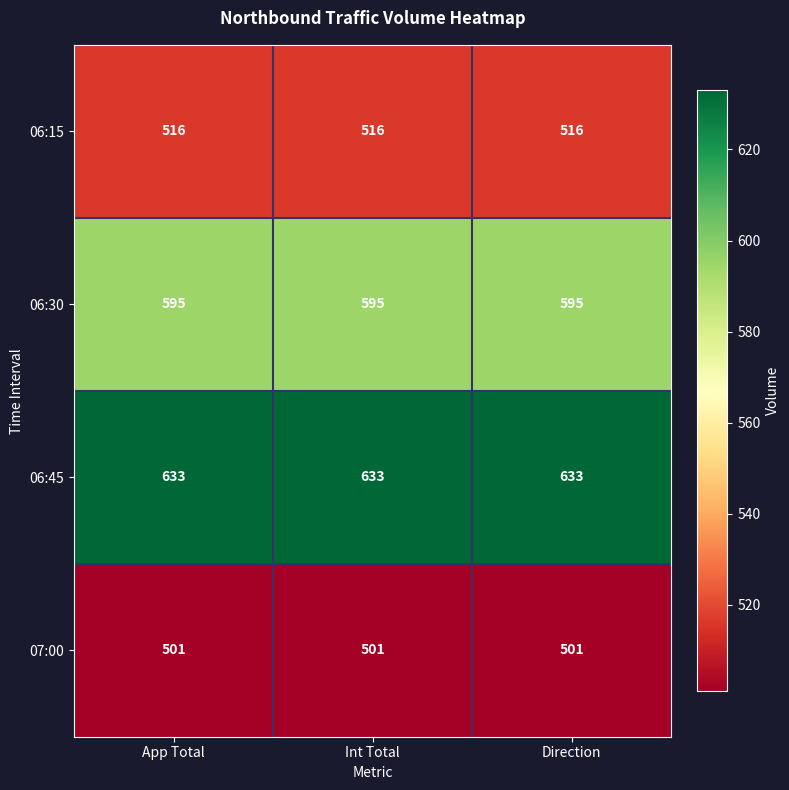

What is the sum of all 06:45 values?

1899